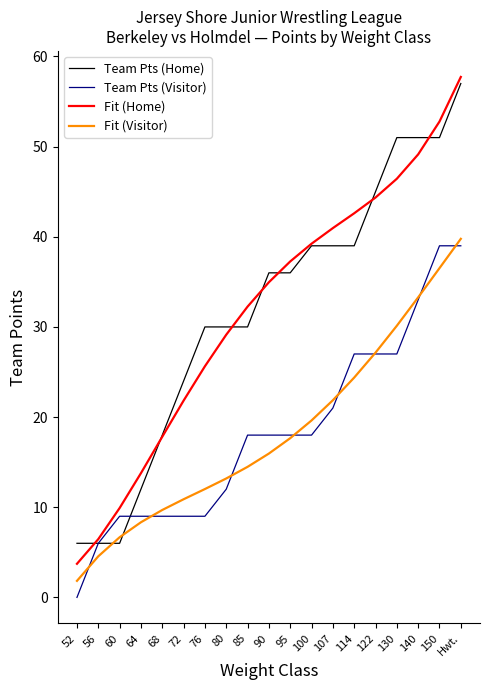

Is this an area chart (filled region under the line)?

No